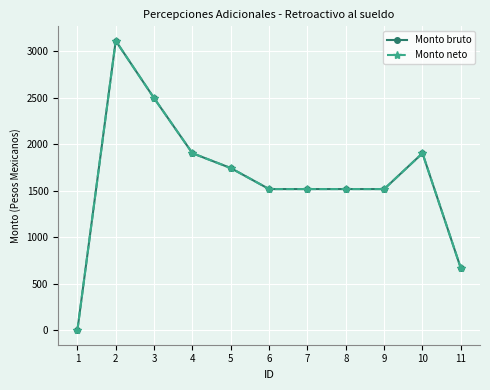

In Monto neto, how many points are lower than both neighbors (excluding endpoints)?

2